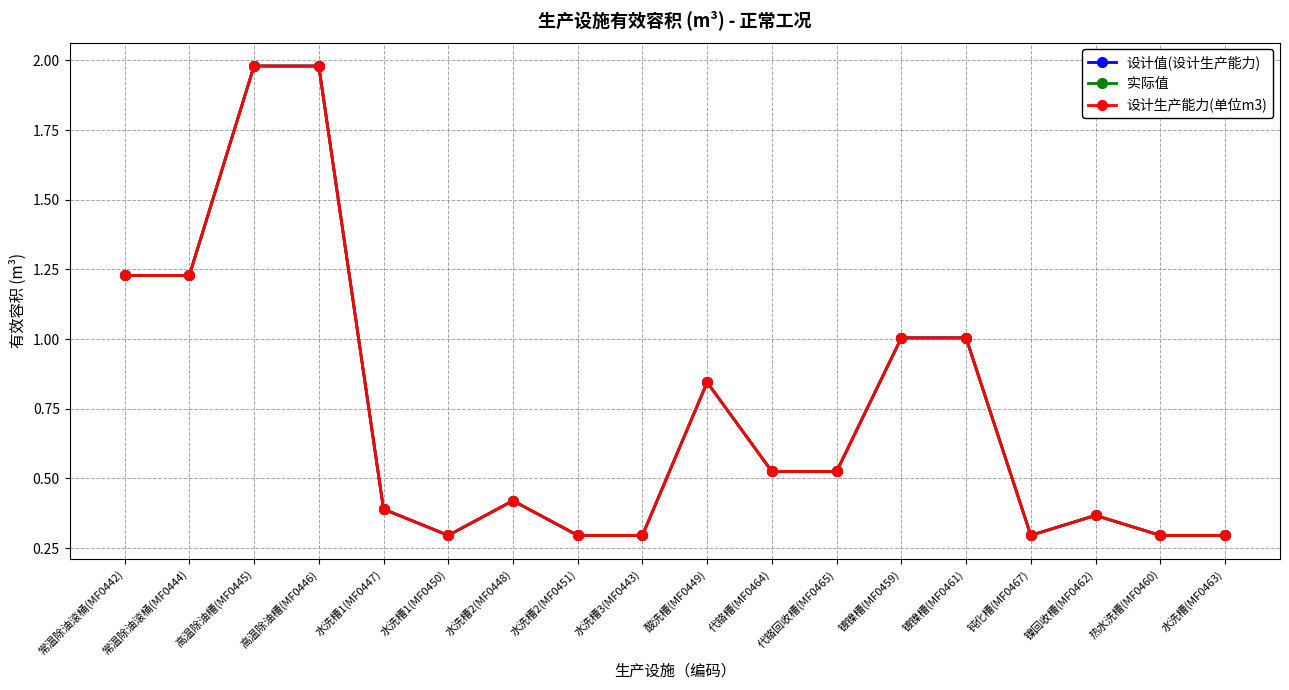

Does the chart have visible grid lines?

Yes